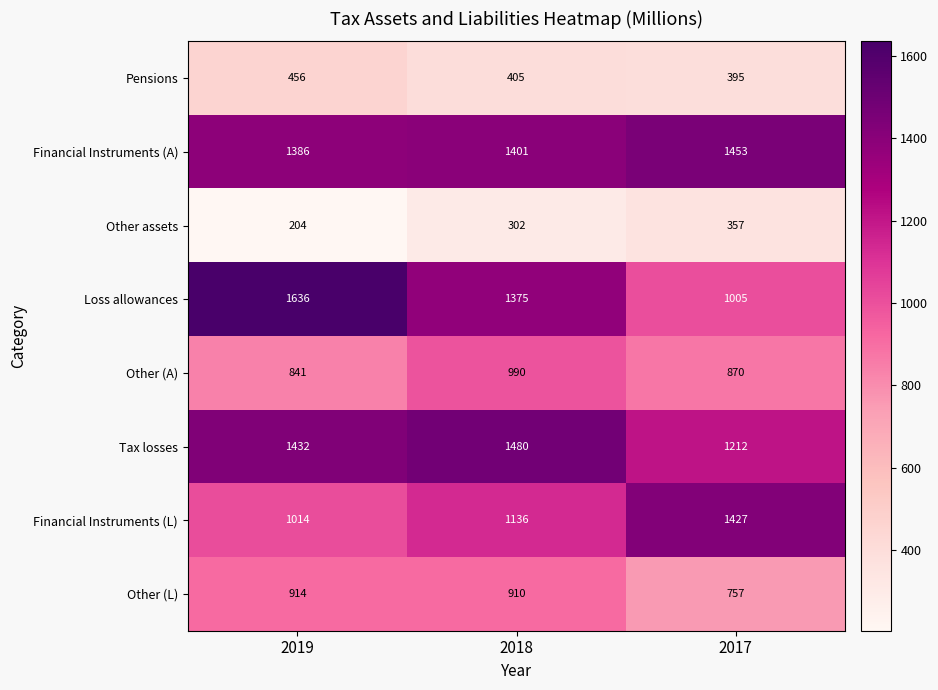

What is the spread (max minus min) of values at 2017?

1096